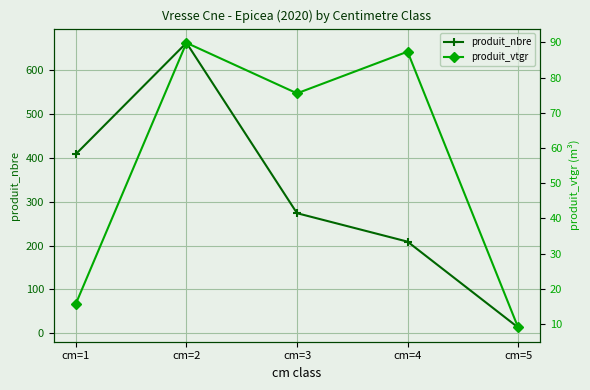

Reading left to right, list all the values displayed in this chart.

produit_nbre: 409.0	663.0	274.0	209.0	13.0
produit_vtgr: 15.8	89.8	75.5	87.3	9.0